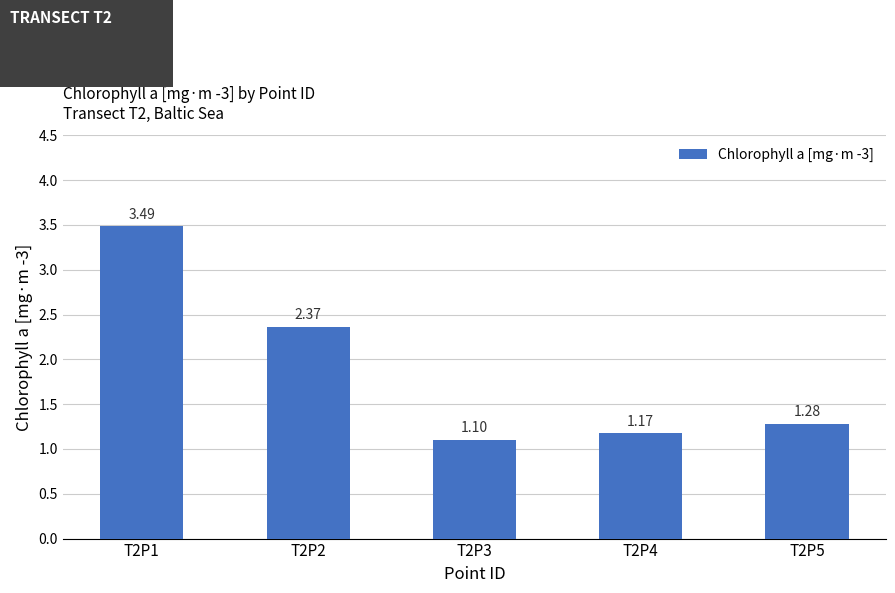

List the labels in order of value, smallest first.

T2P3, T2P4, T2P5, T2P2, T2P1